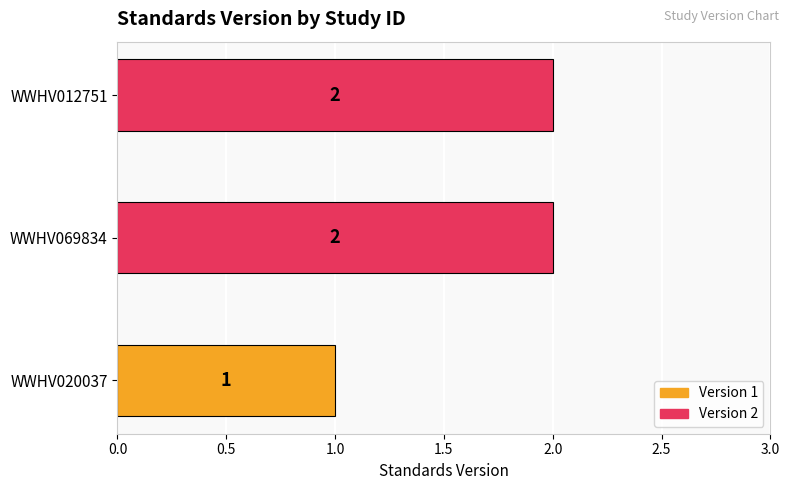

Reading top to bottom, what are all the values shown in this chart?

WWHV012751=2	WWHV069834=2	WWHV020037=1